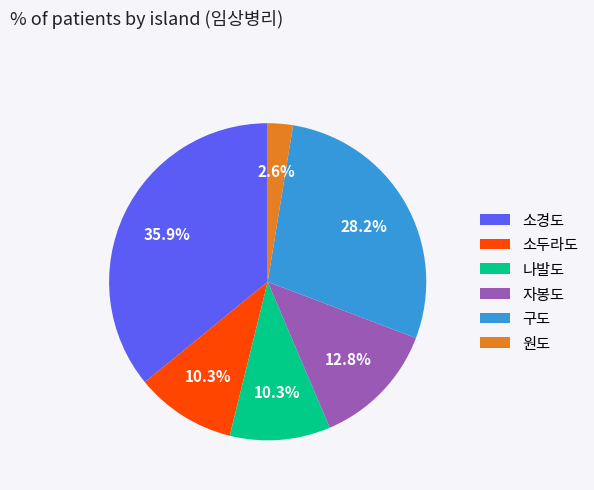

Which slice is the smallest?

원도